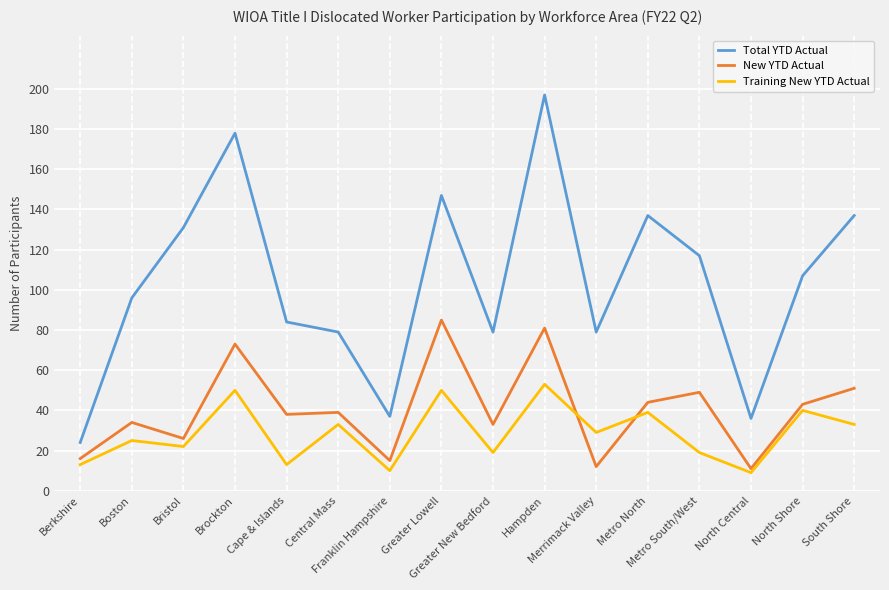

True or false: Training New YTD Actual has a value of 12 at Greater New Bedford.

False